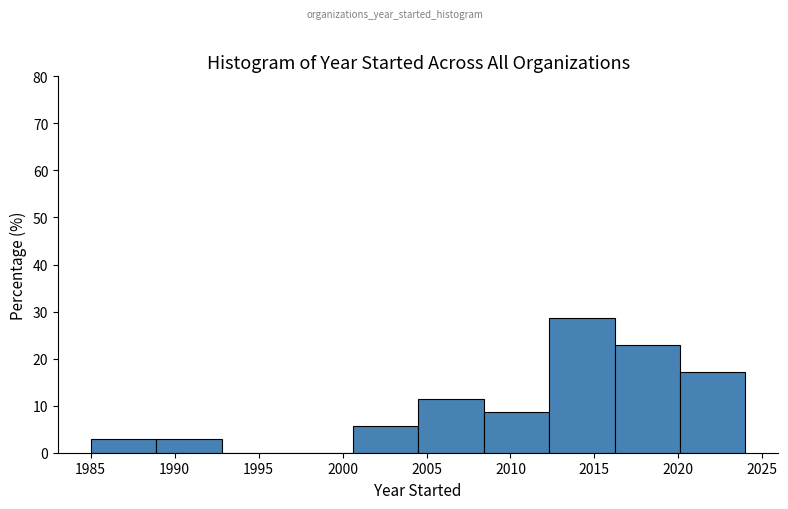

Reading left to right, transcribe this chart: for each bar, give the range it covers on the x-axis and its height. Neither the bar edges nor the heights are printed on the chart, so give them approximately, as read against the axes.

1985.0 to 1988.9: 3
1988.9 to 1992.8: 3
1992.8 to 1996.7: 0
1996.7 to 2000.6: 0
2000.6 to 2004.5: 6
2004.5 to 2008.4: 11
2008.4 to 2012.3: 9
2012.3 to 2016.2: 29
2016.2 to 2020.1: 23
2020.1 to 2024.0: 17